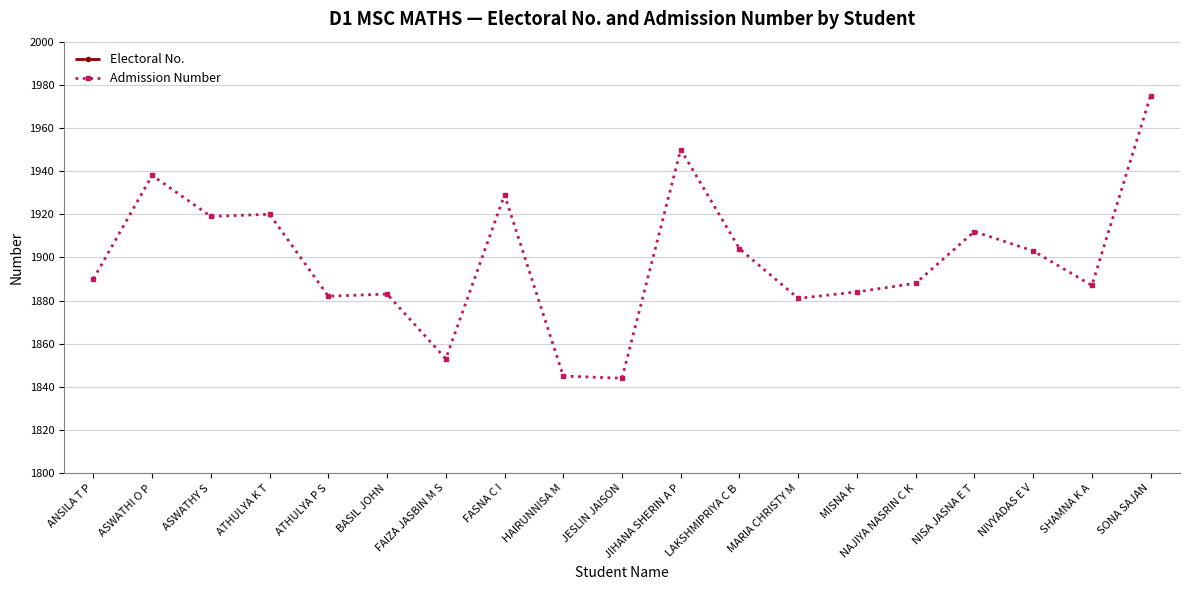

In Admission Number, how many points are higher than both neighbors (excluding endpoints)?

6